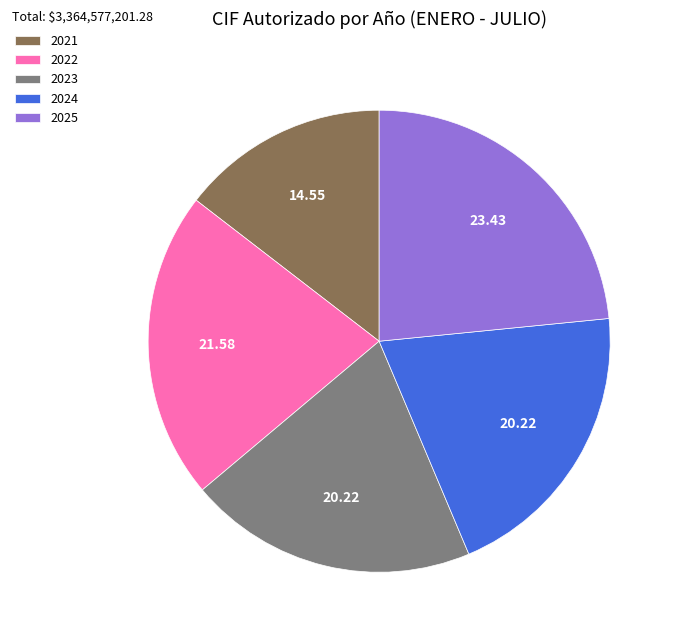

Approximately how many times larger is the value at 2024 compared to 2025?

0.9